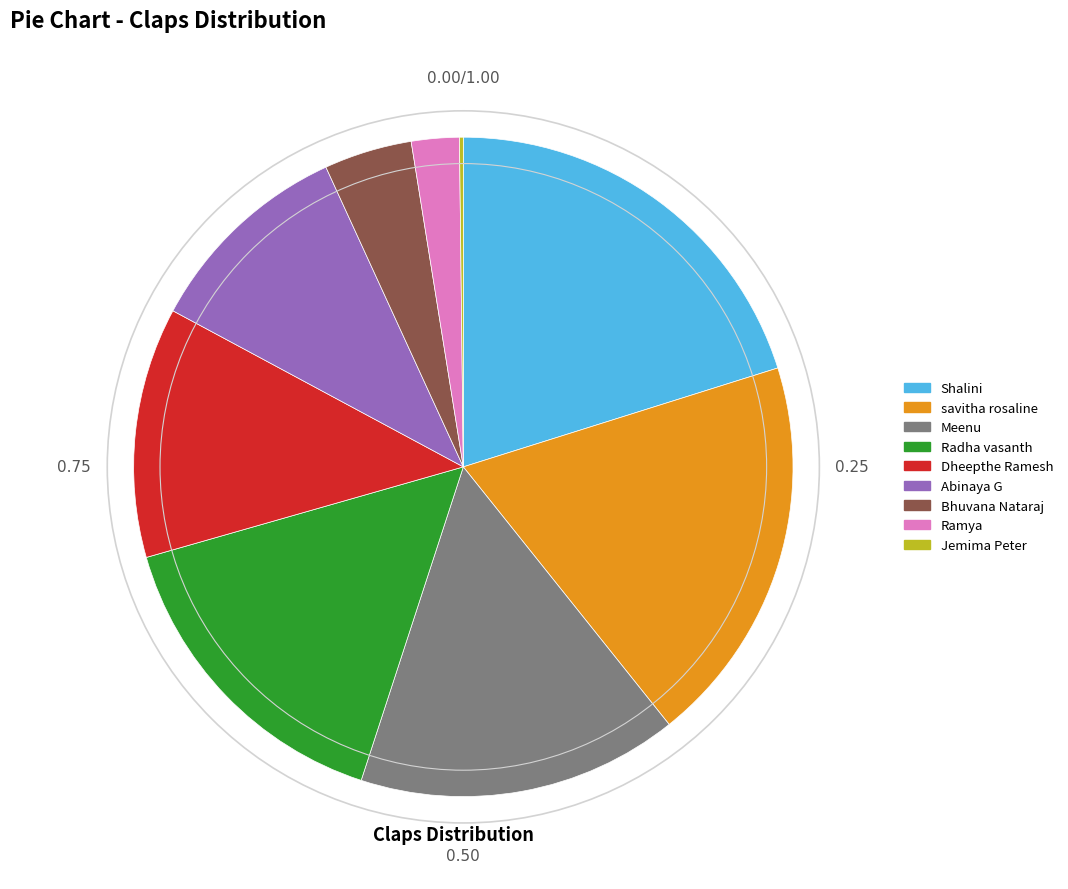

What is the largest slice in the pie chart?

Shalini